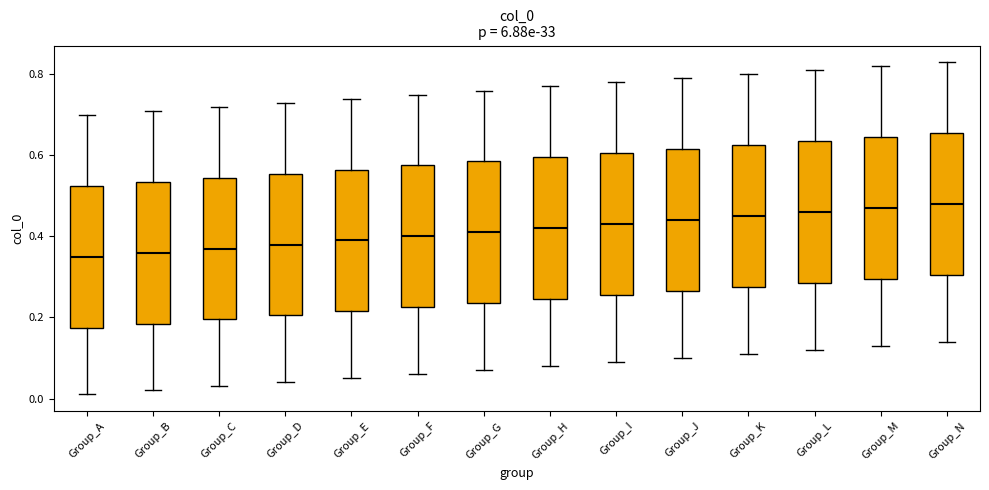

Where does the upper whisker of the box for Group_C end on the y-axis? The values are not printed on the chart, so give them approximately, as read against the axis.

0.72